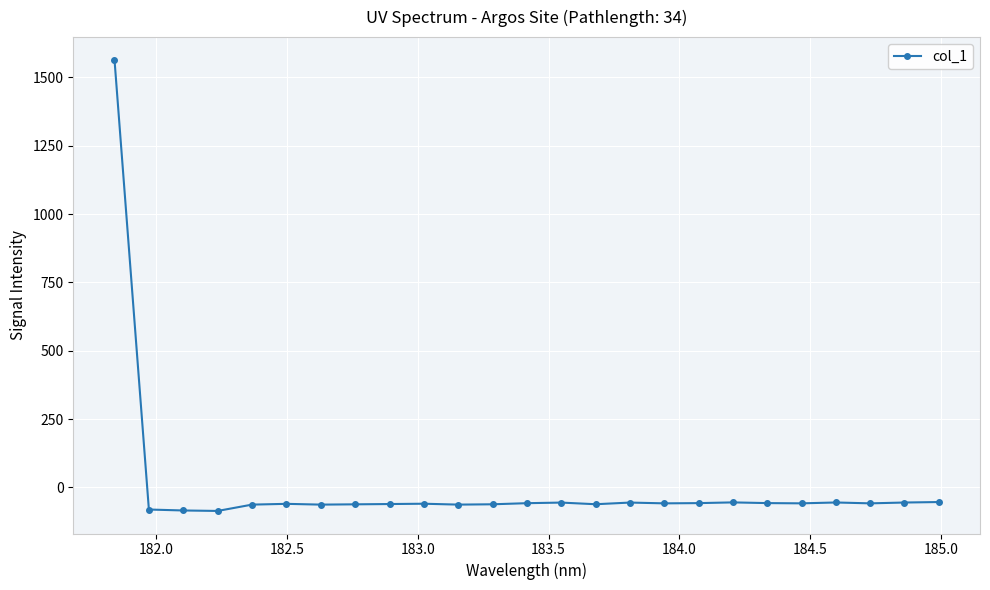

What is the difference between the maximum and minimum values?

1651.0